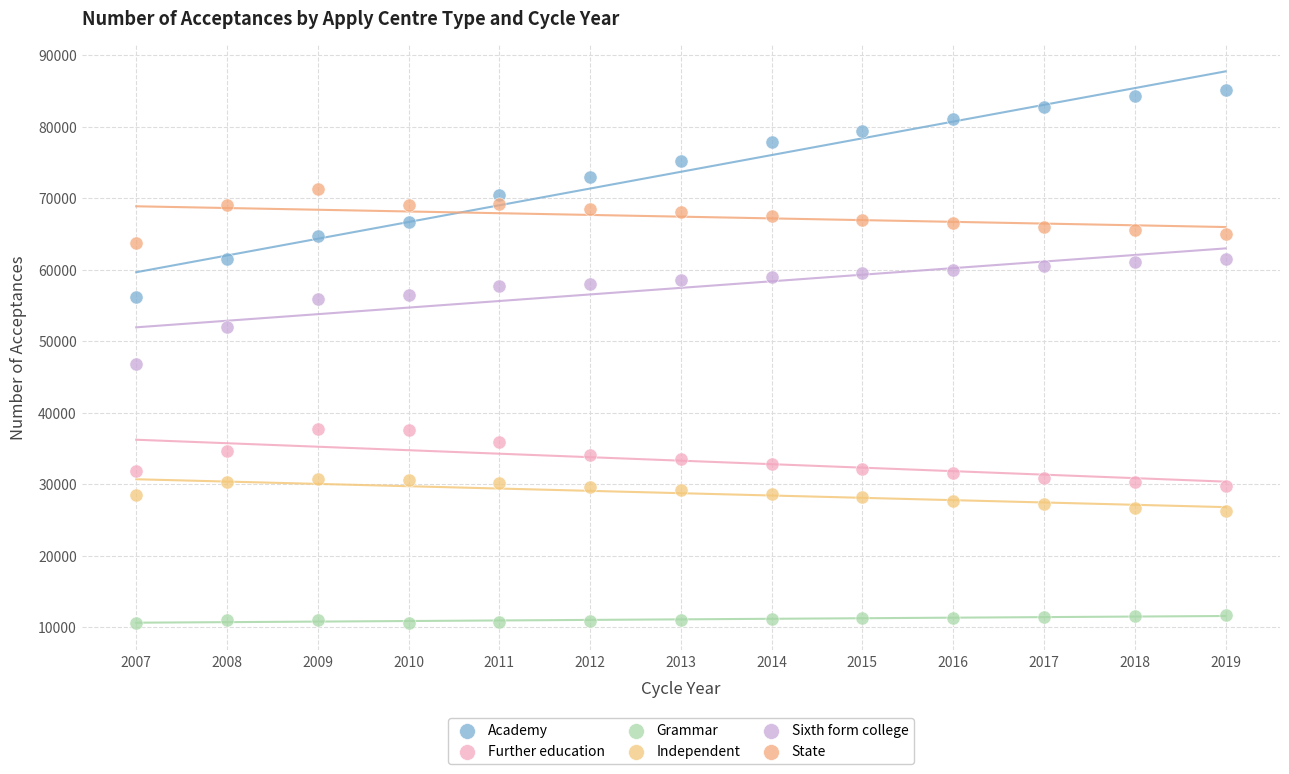

Across all series, what Y value is closest to 47855?

46740